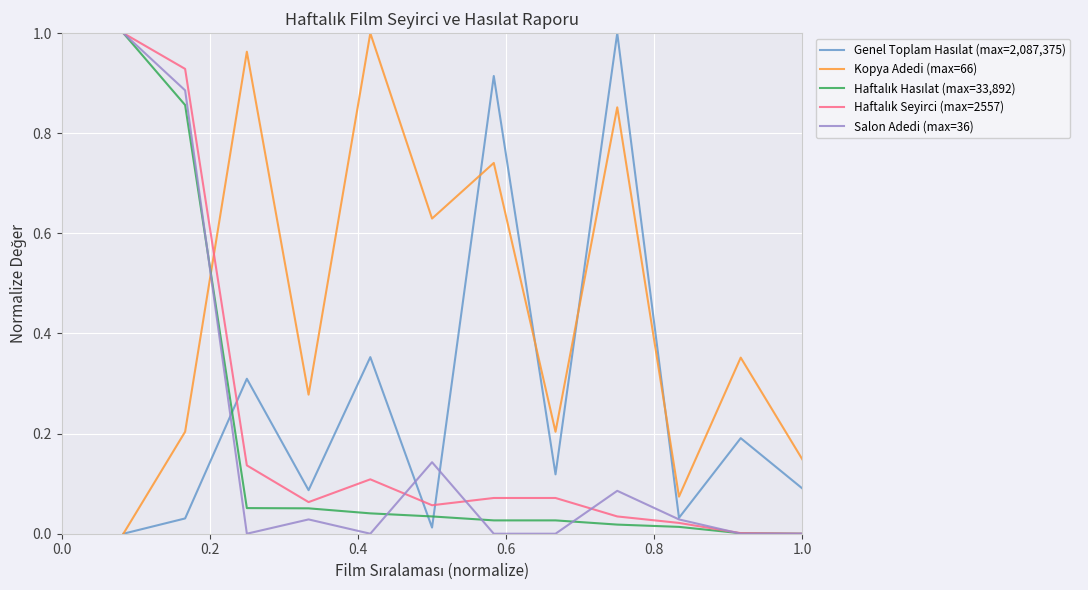

Which series has the largest total across all categories?

Kopya Adedi (max=66)